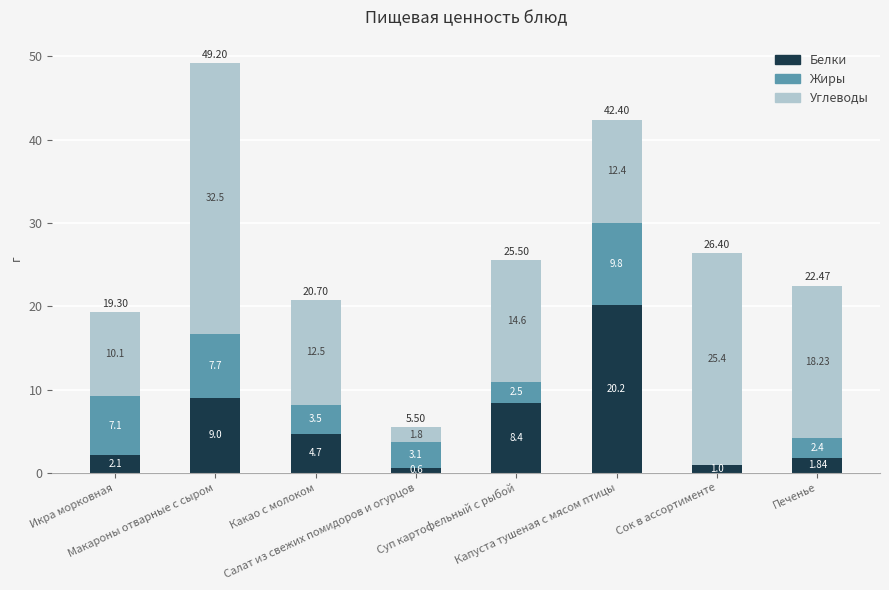

At which category is the sum across all series the highest?

Макароны отварные с сыром